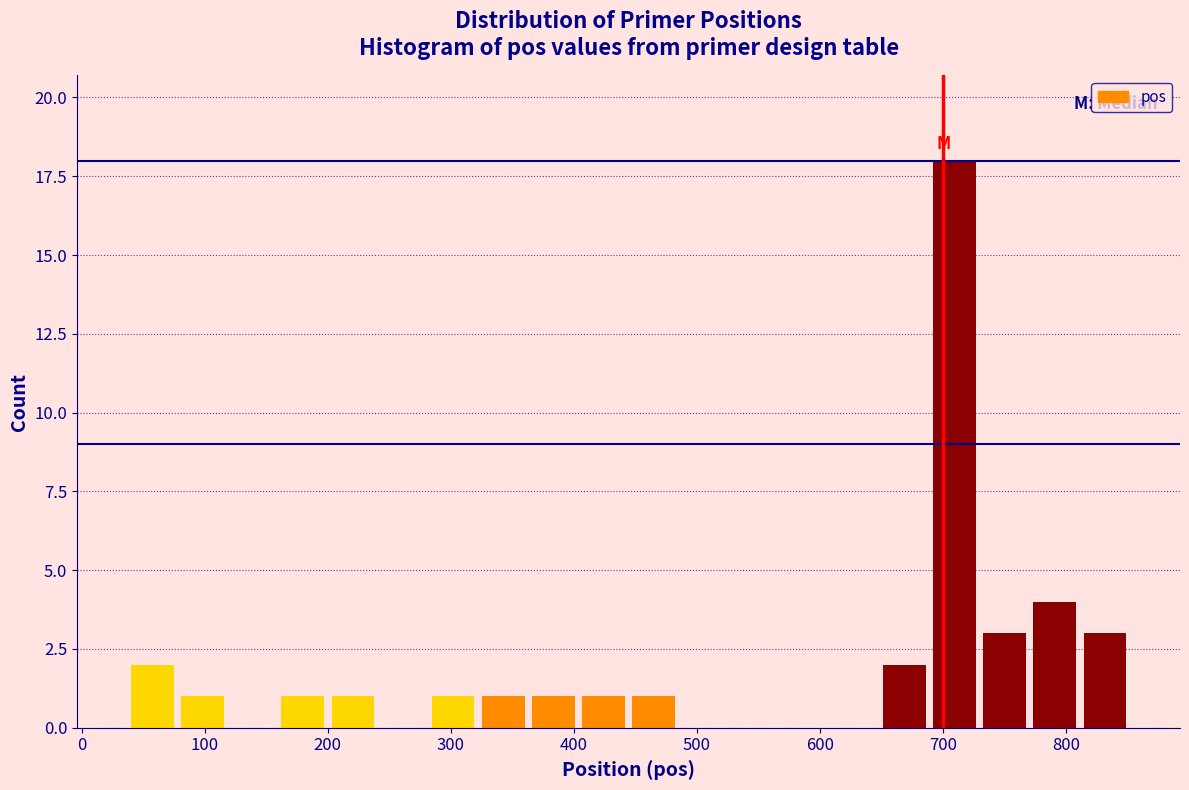

How tall is the bar that spans 200 to 240 on the x-axis? Neither the bar edges nor the heights are printed on the chart, so give them approximately, as read against the axes.

1